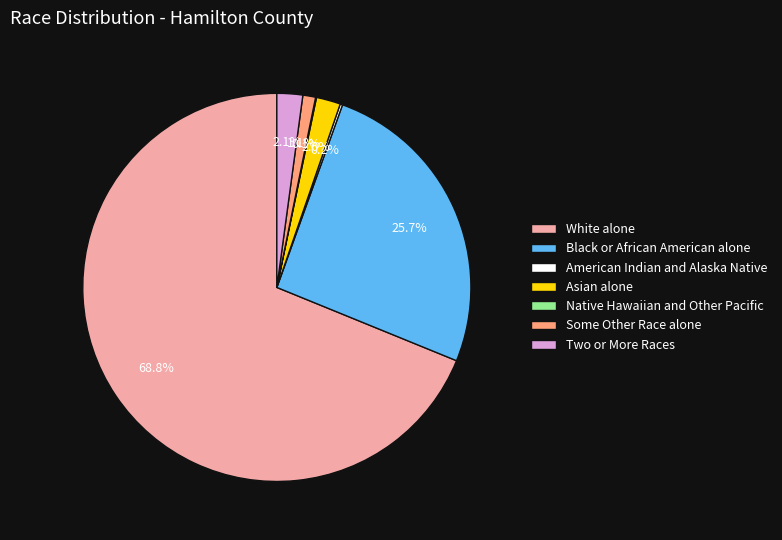

To the nearest percent, what is the average slice percentage?

14%